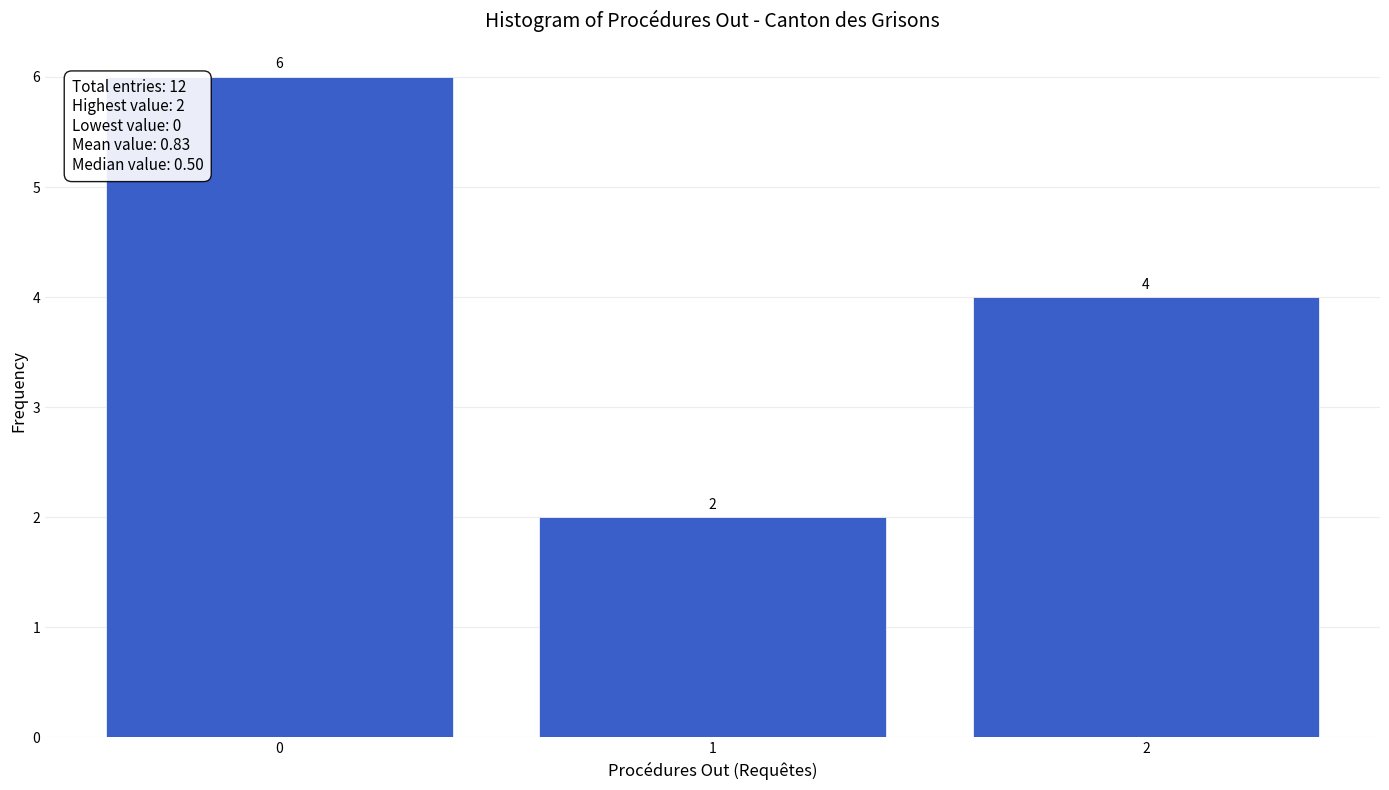

Reading right to left, list all the values displayed in this chart.

4	2	6